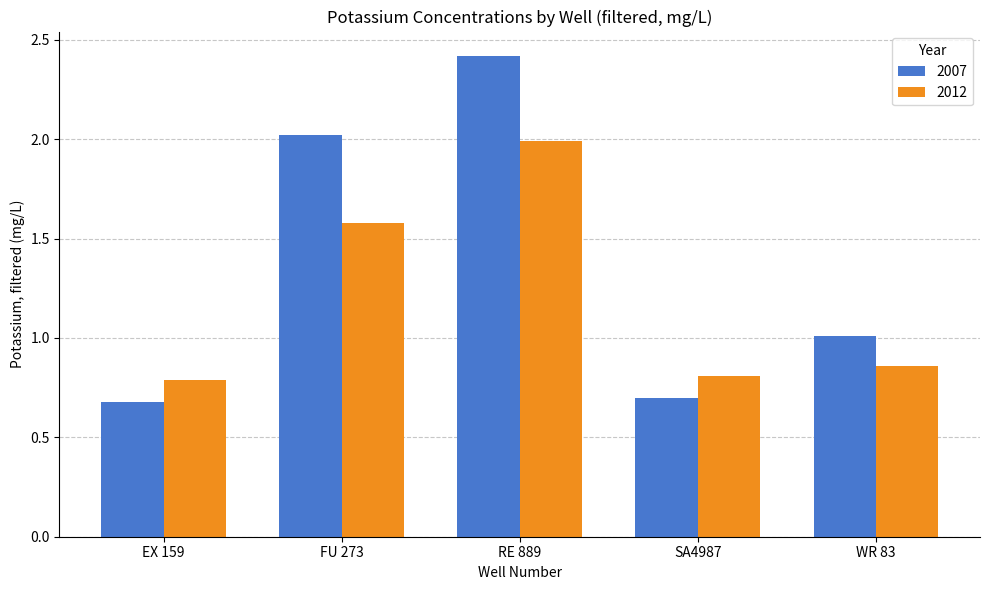

The value of 2007 at FU 273 is 2.0. True or false?

True